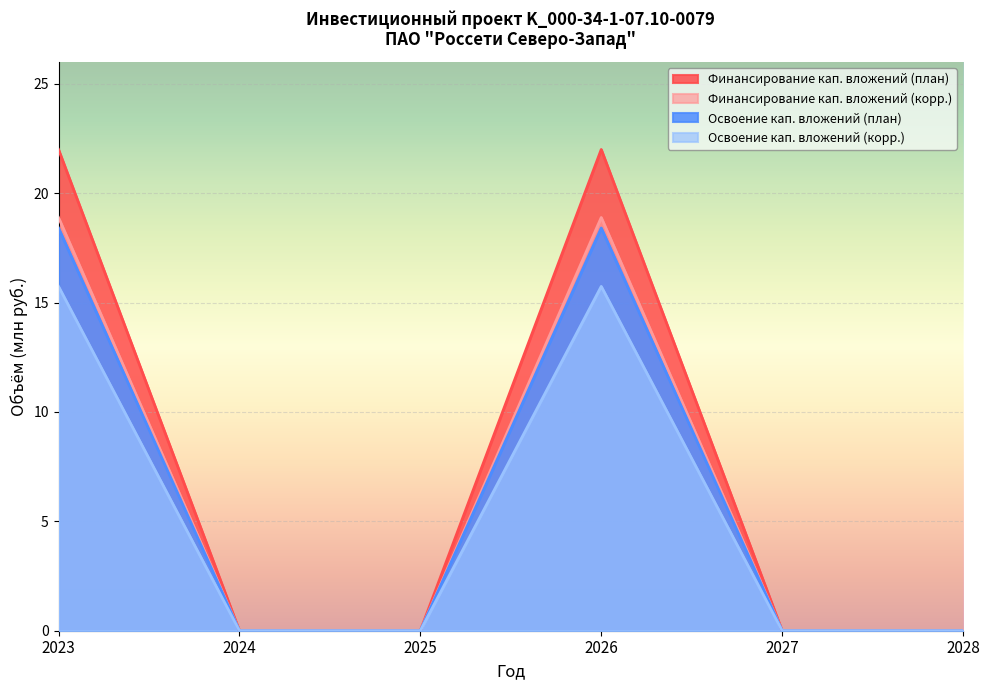

At which label is Освоение кап. вложений (корр.) closest to 9?

2024